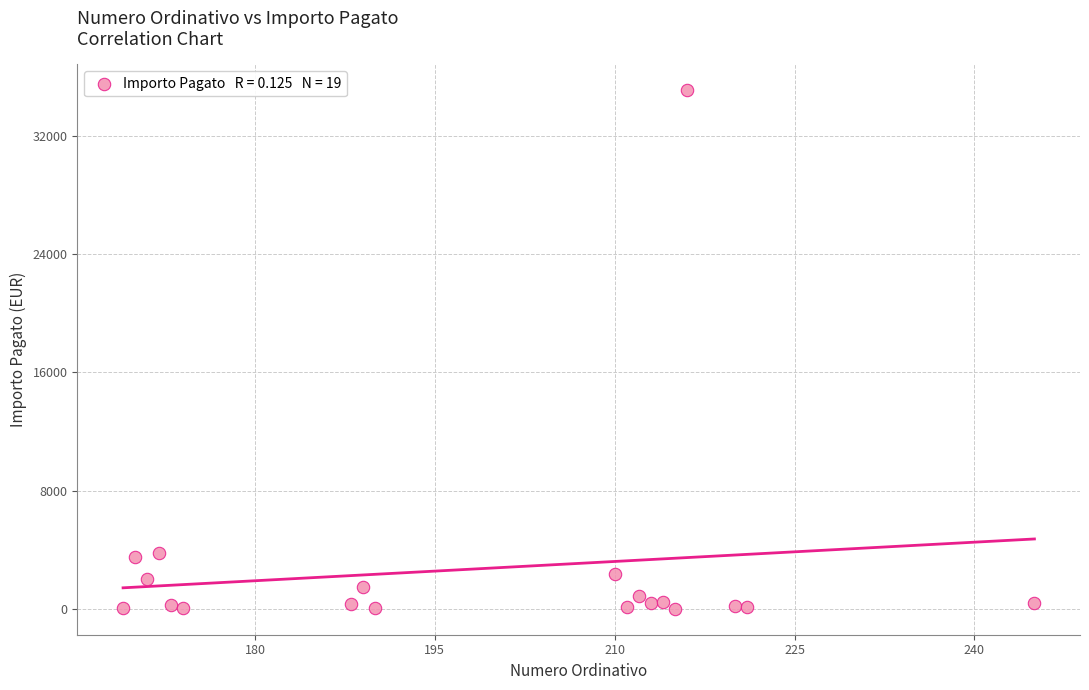

What is the range of X values (max minus min)?

76.0